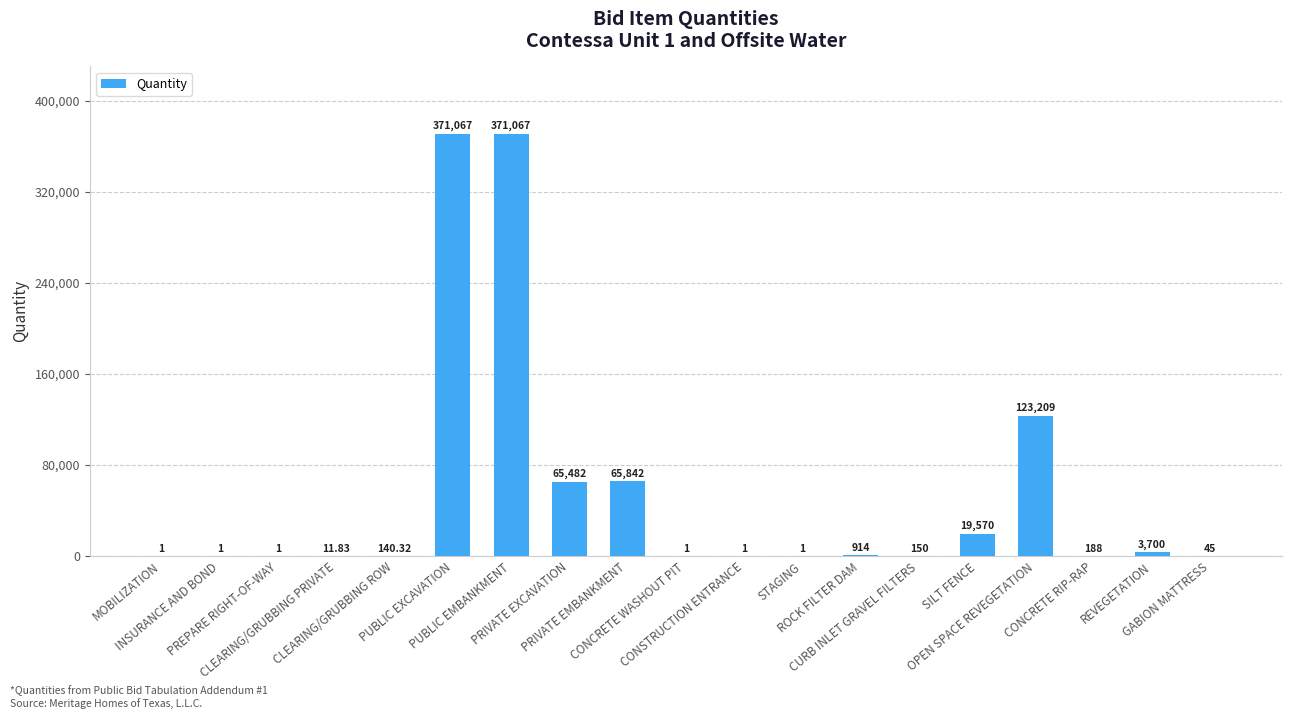

What position from the left is PUBLIC EXCAVATION?

6